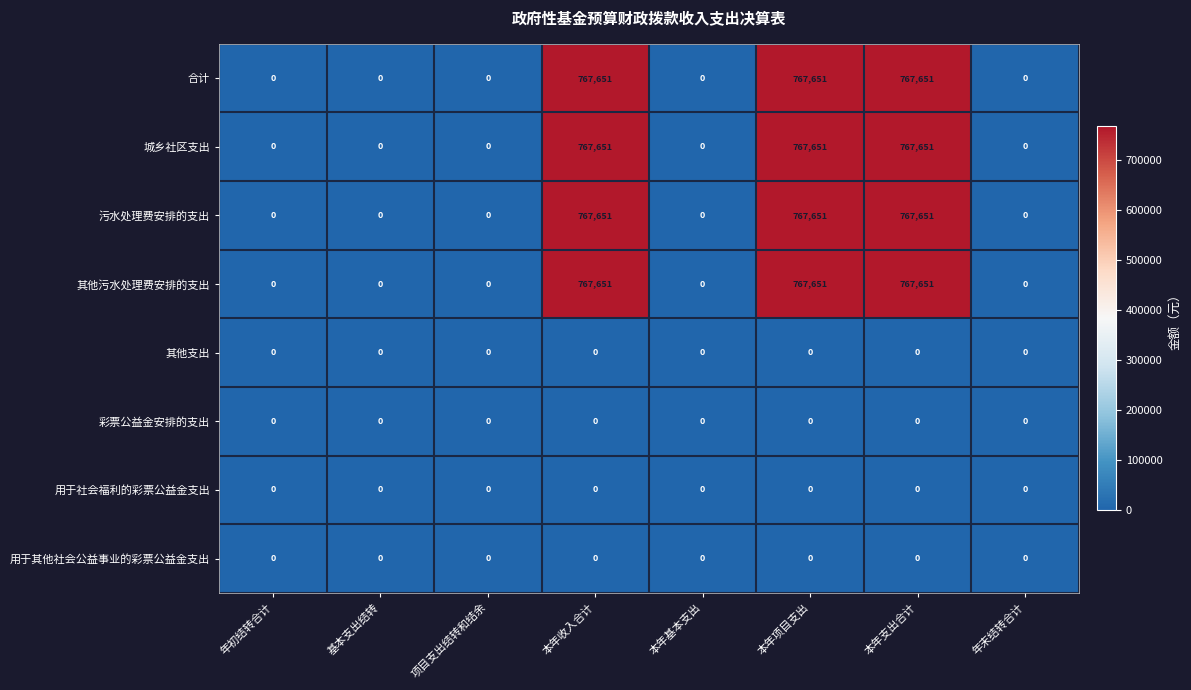

Is it true that 用于社会福利的彩票公益金支出 equals 0 at 项目支出结转和结余?

True